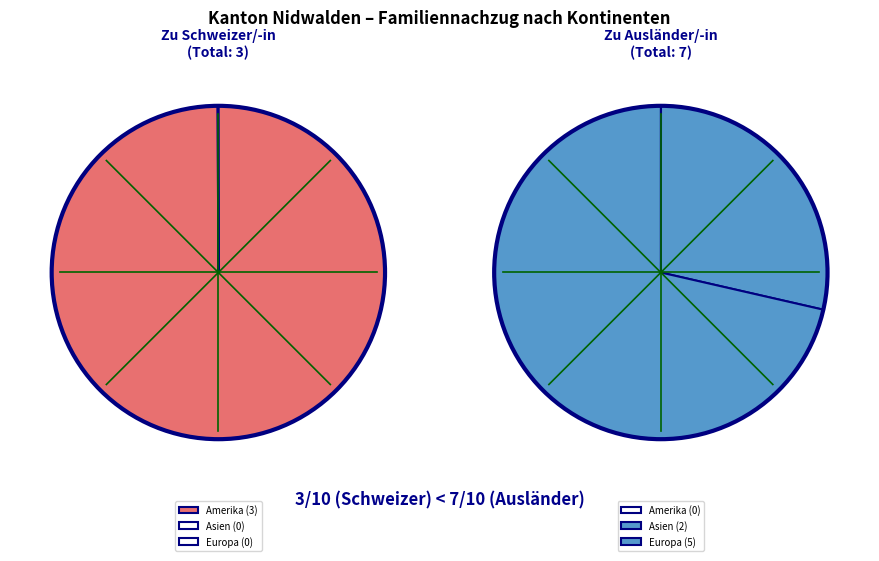

Does any single category account for the majority?

No